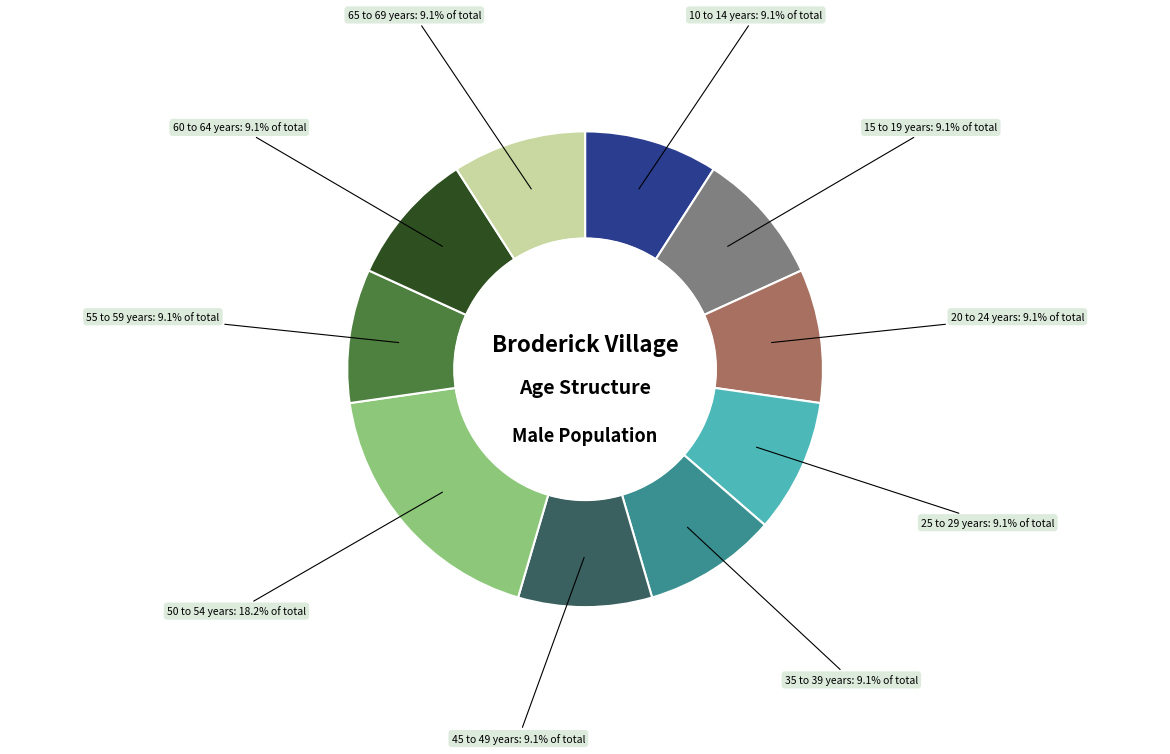

How many slices are in this pie chart?

10